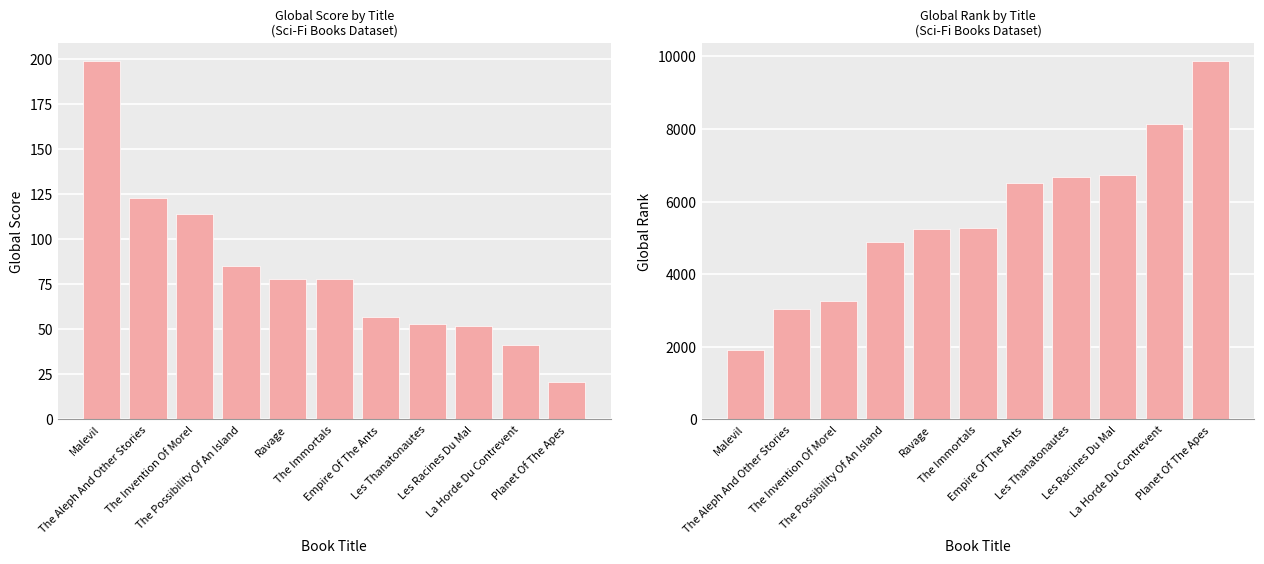

The Global Score series shows 53 at Les Thanatonautes. True or false?

True